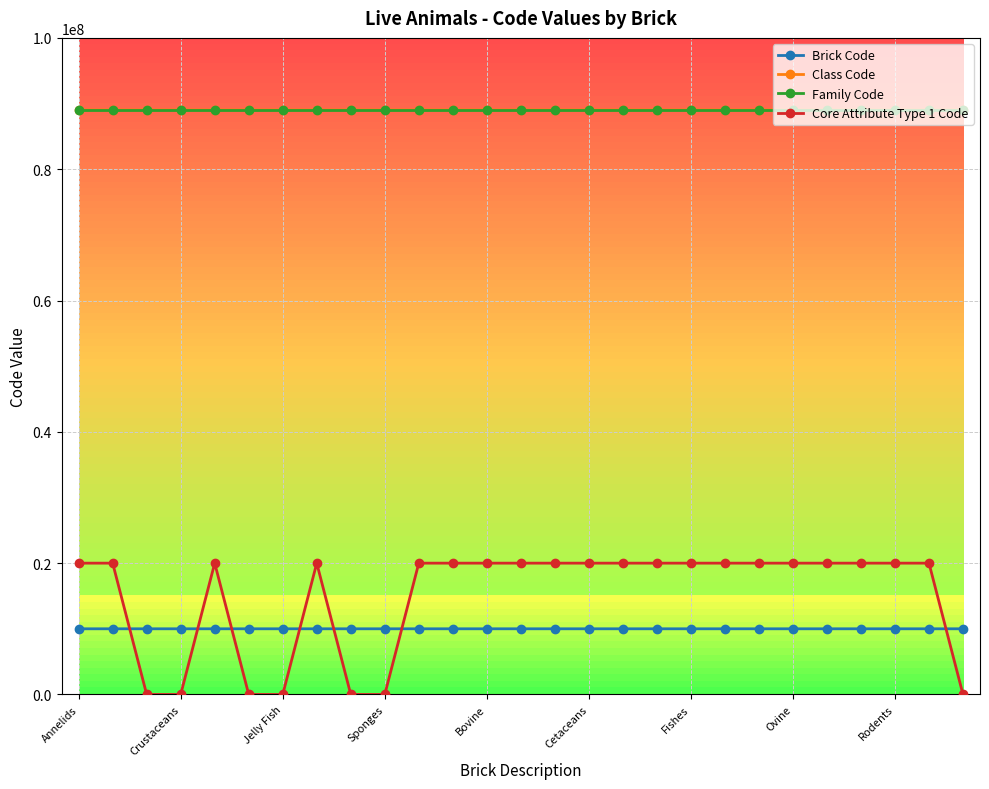

True or false: Brick Code has more than 1 interior local peaks.

True